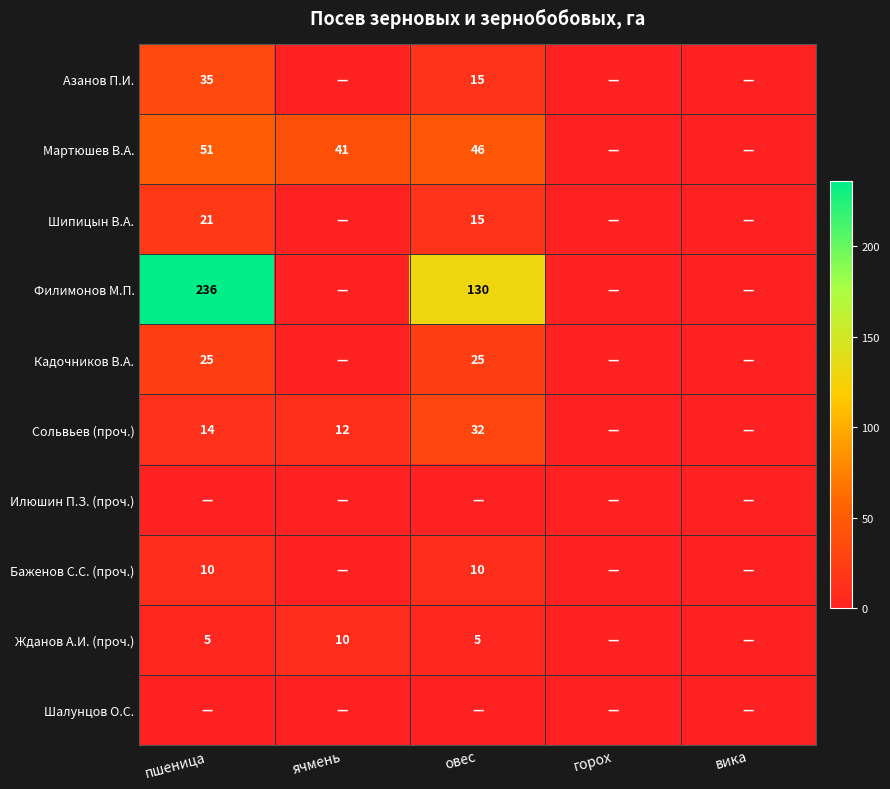

The value of Азанов П.И. at овес is 5. True or false?

False